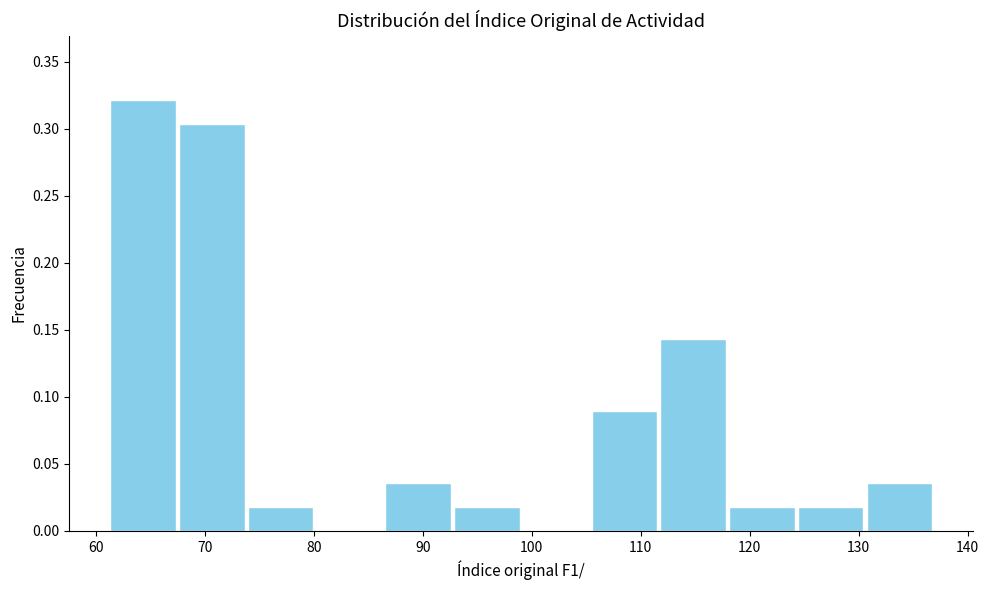

Over which range of the x-axis is the bar tallest?

61 to 67